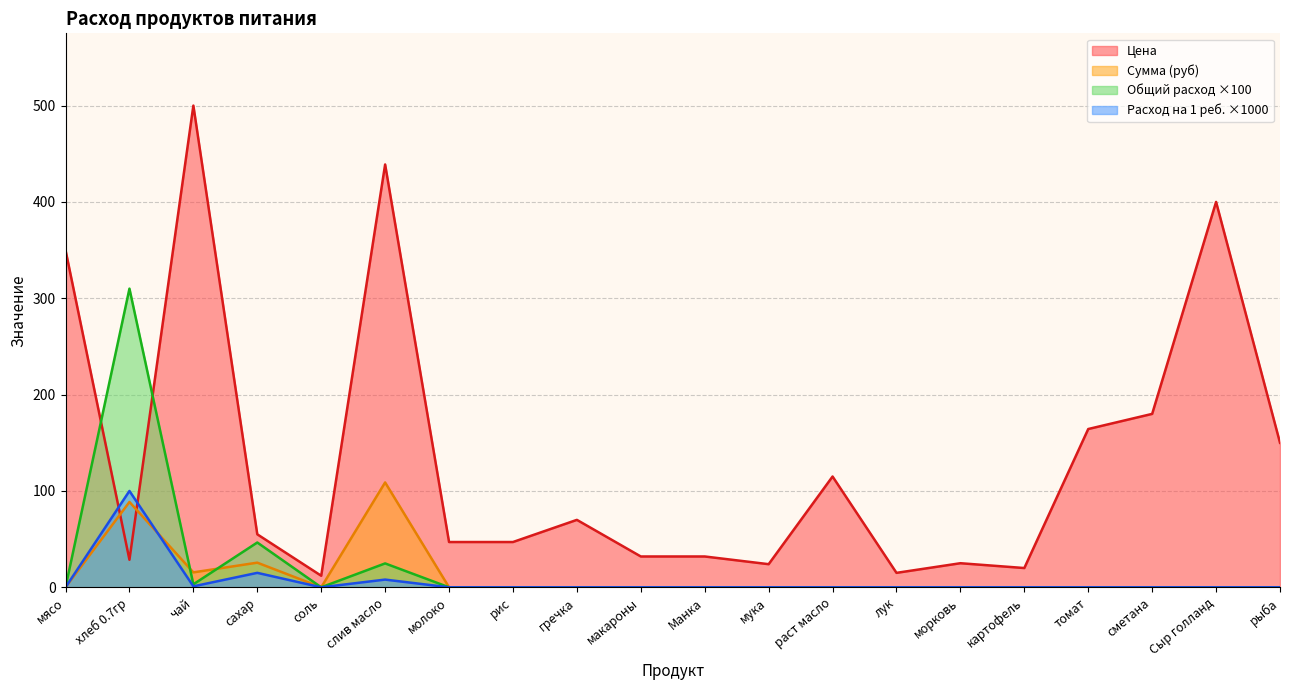

What are all the series names shown in the legend?

Цена, Сумма (руб), Общий расход, Расход на 1 ребенка